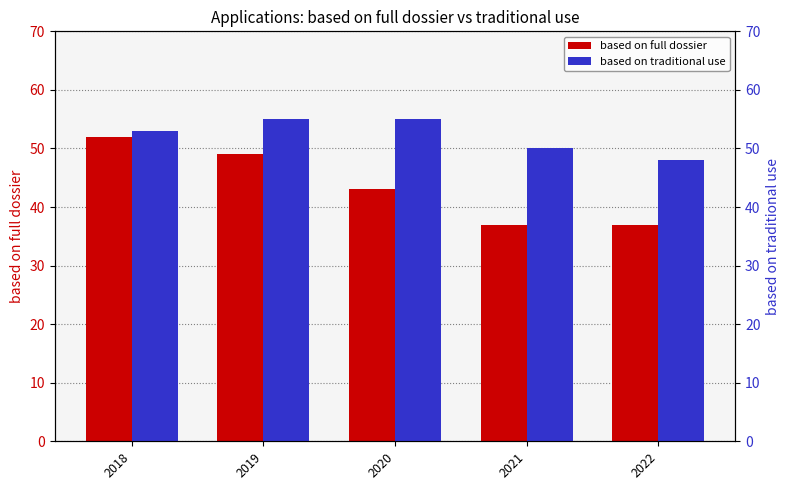

Reading left to right, transcribe all the data shown in this chart.

based on full dossier: 2018=52	2019=49	2020=43	2021=37	2022=37
based on traditional use: 2018=53	2019=55	2020=55	2021=50	2022=48